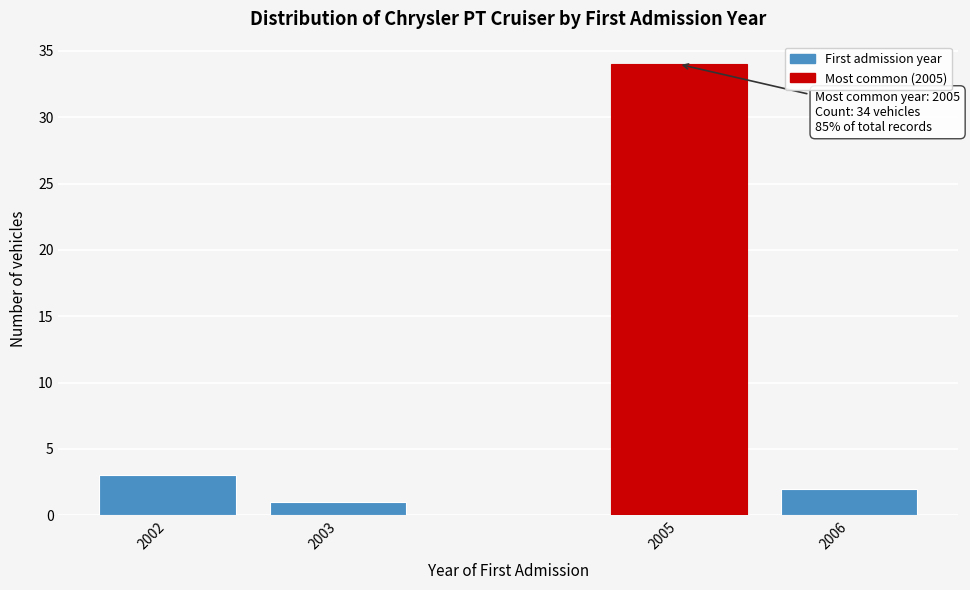

Reading left to right, what are all the values shown in this chart?

2002=3	2003=1	2005=34	2006=2